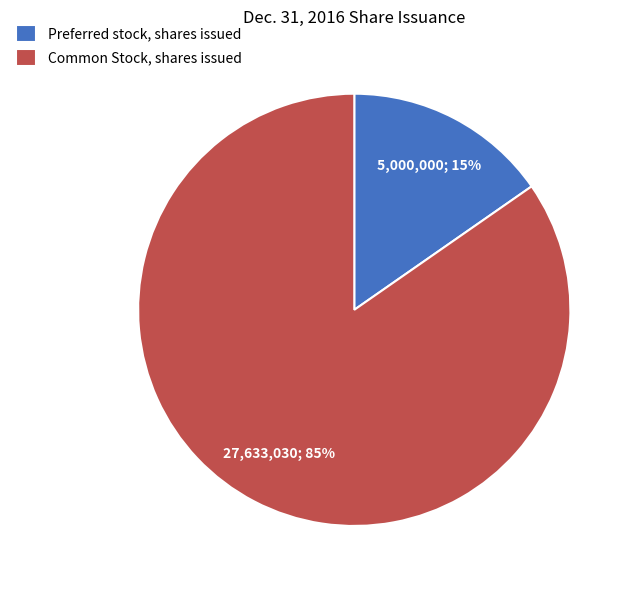

Which slice is the smallest?

Preferred stock, shares issued